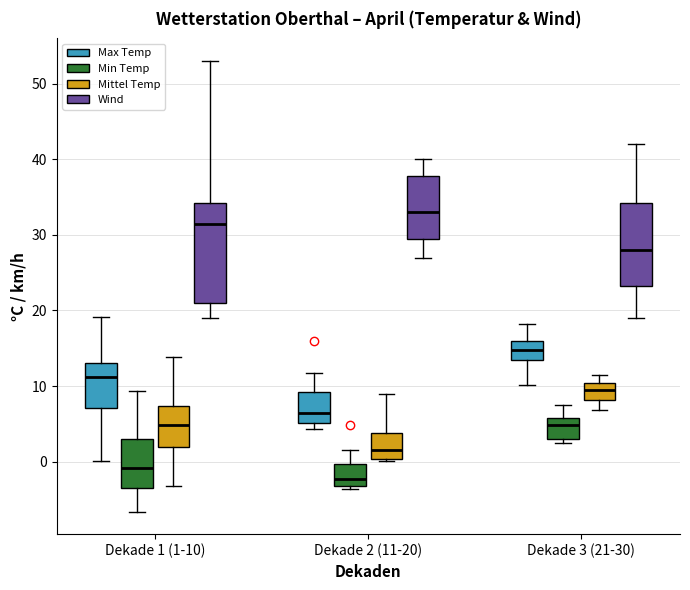

Where is the upper edge of the box for Dekade 2 (11-20) (Min Temp) on the y-axis? The values are not printed on the chart, so give them approximately, as read against the axis.

0